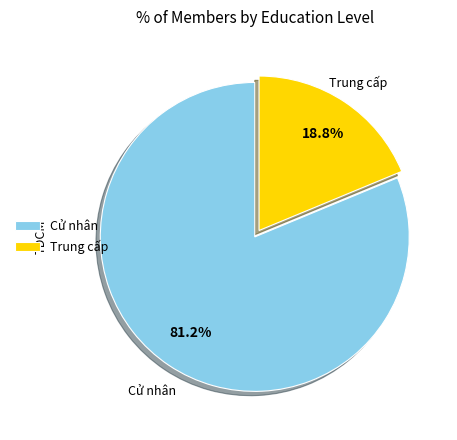

How many segments does this pie chart have?

2